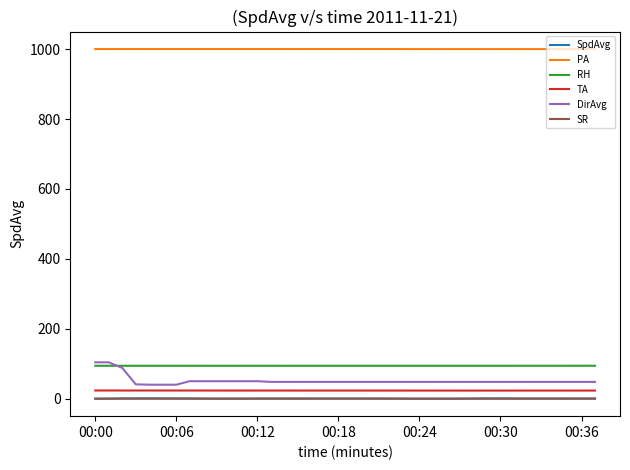

What is the minimum value for PA?

1000.0